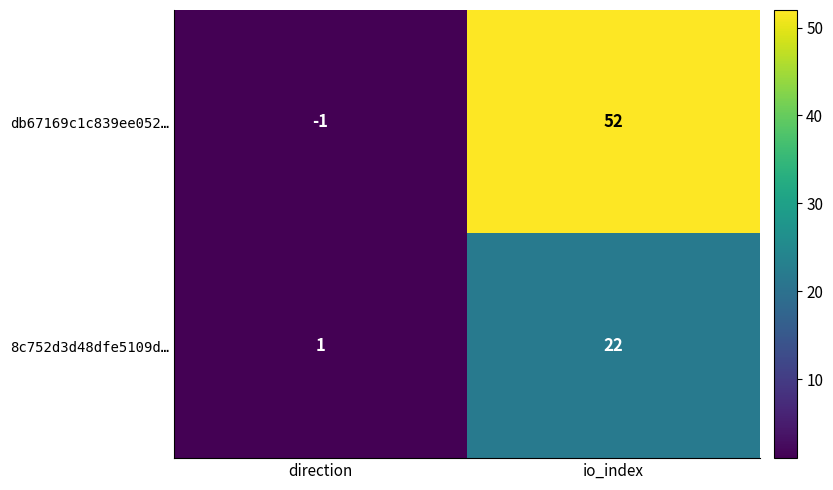

At which category does the chart reach its peak across all series?

io_index